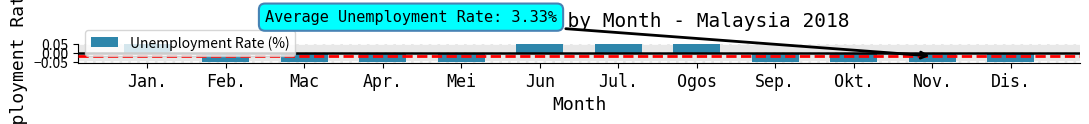

Between Jun and Sep., which is larger?

Jun